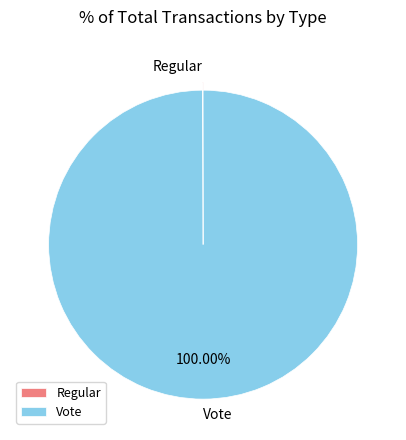

Is there a majority slice in this chart?

Yes